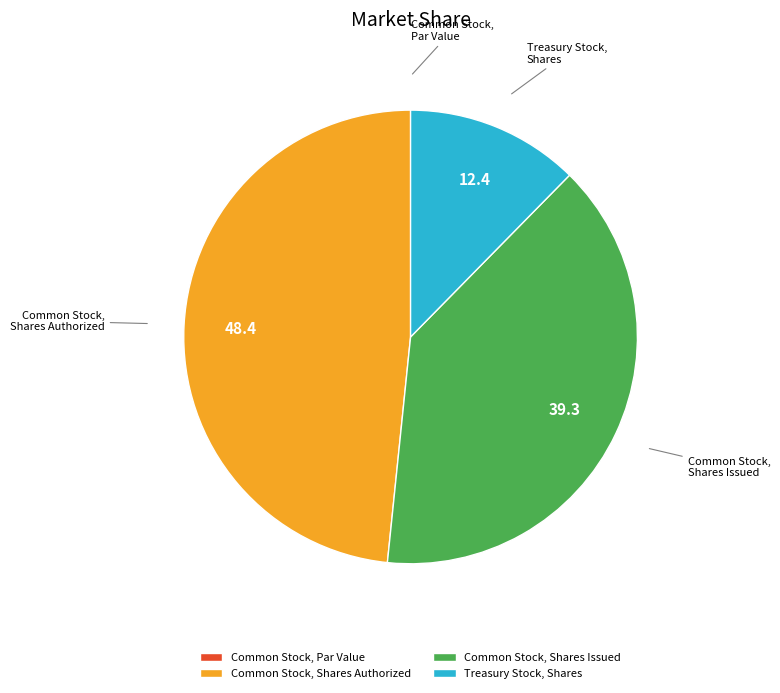

What is the largest slice in the pie chart?

Common Stock, Shares Authorized